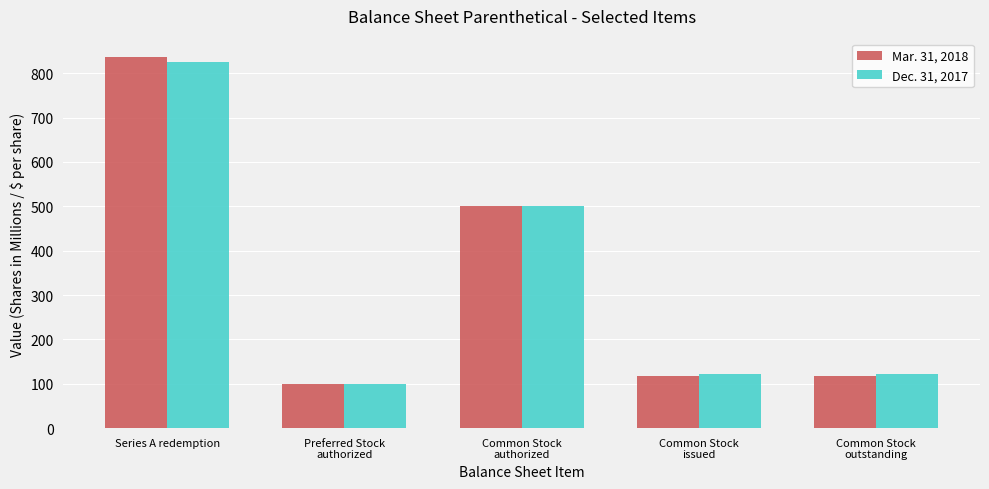

Rank the series at Common Stock
issued from lowest to highest value.

Mar. 31, 2018, Dec. 31, 2017